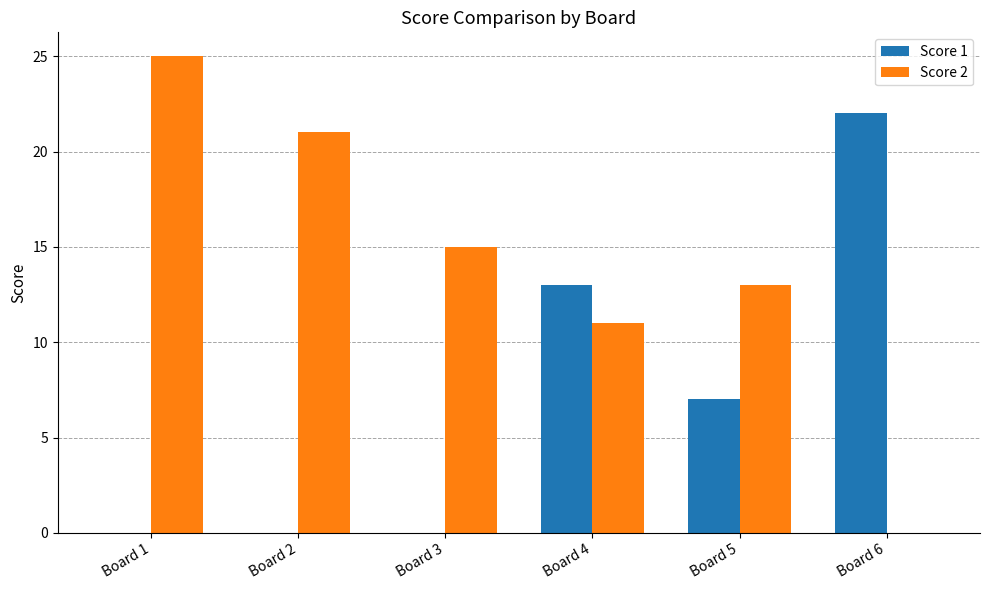

Between Board 1 and Board 2, which series saw the biggest shift?

Score 2